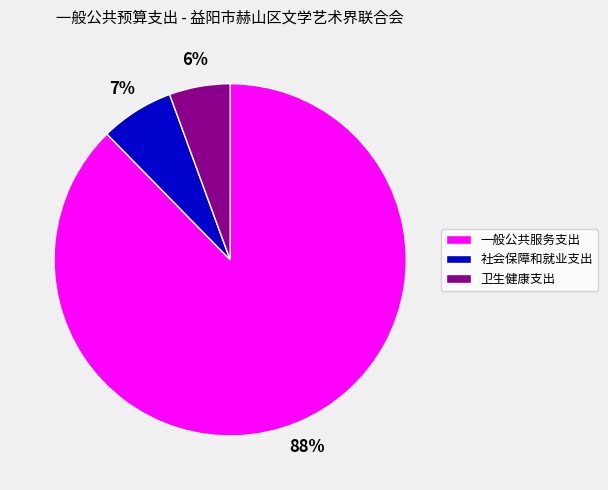

To the nearest percent, what portion does 社会保障和就业支出 represent?

7%